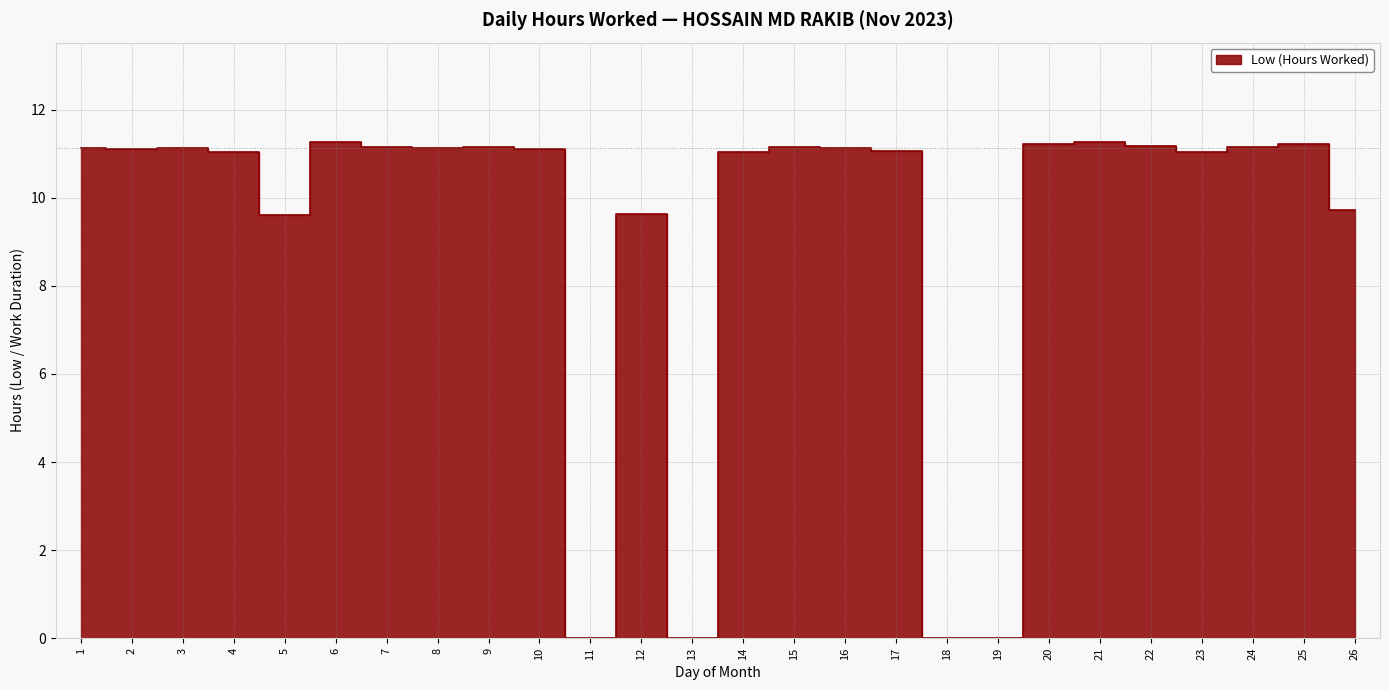

Where is the first local minimum?

2